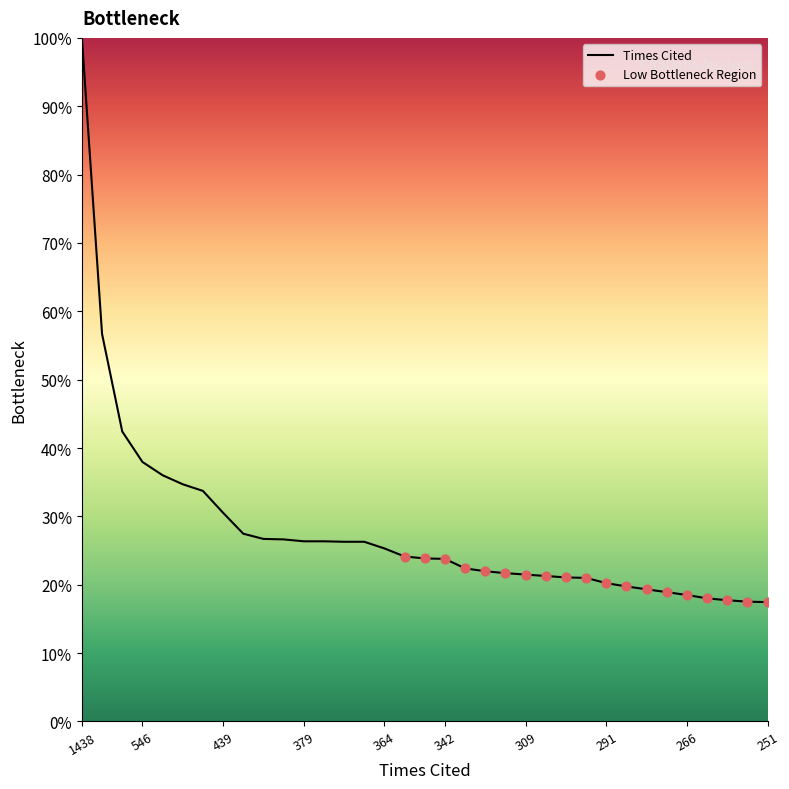

What is the difference between the maximum and minimum values?

82.5